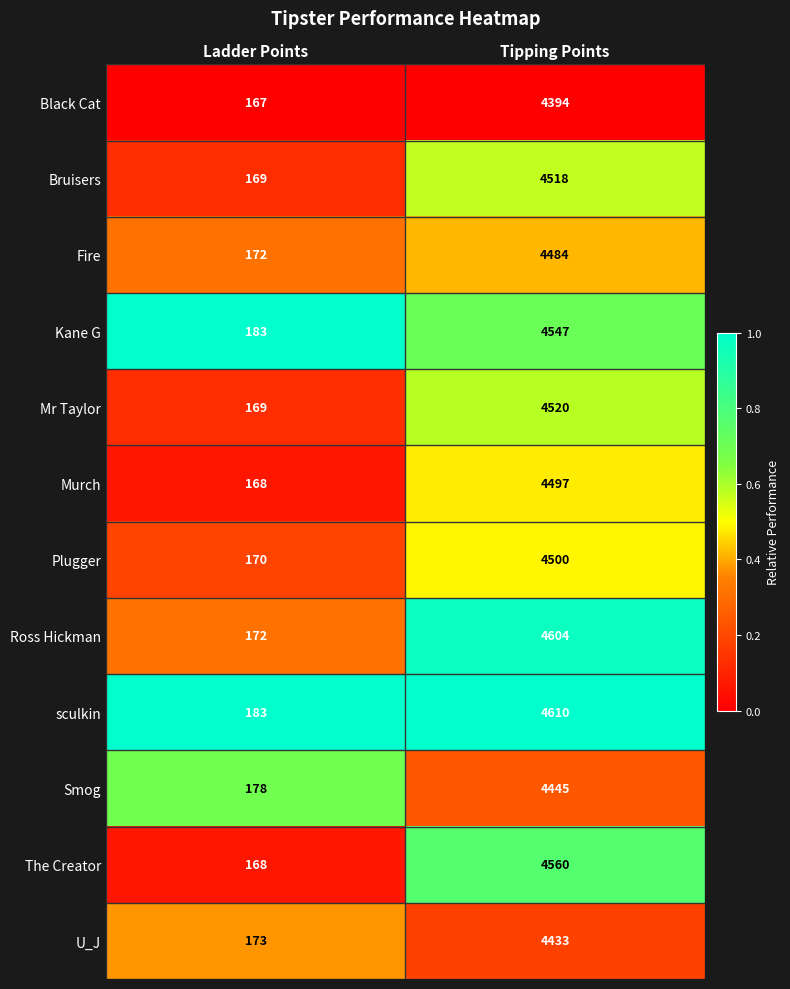

What is the sum of the Bruisers values at Ladder Points and Tipping Points?

4687